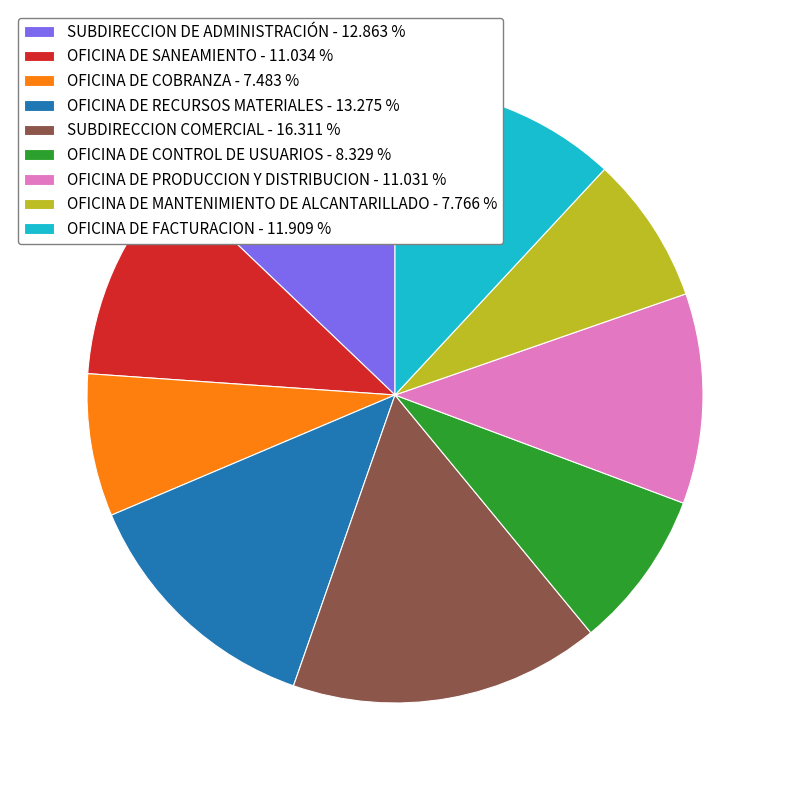

What is the largest slice in the pie chart?

SUBDIRECCION COMERCIAL